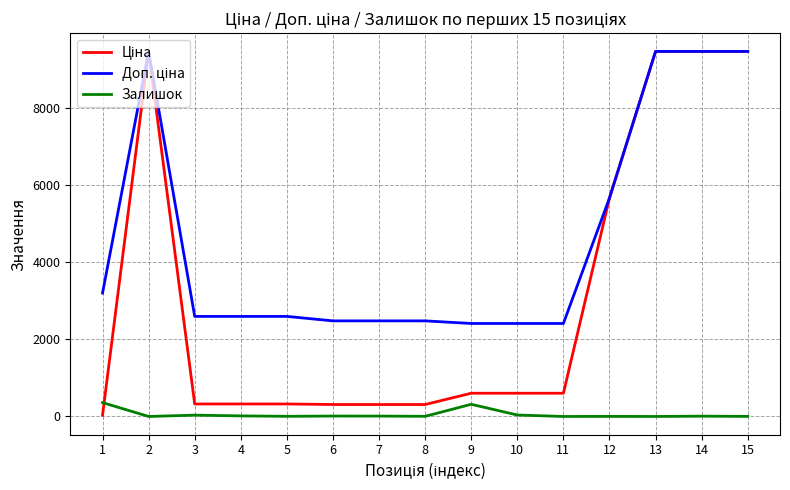

Does the chart have visible grid lines?

Yes